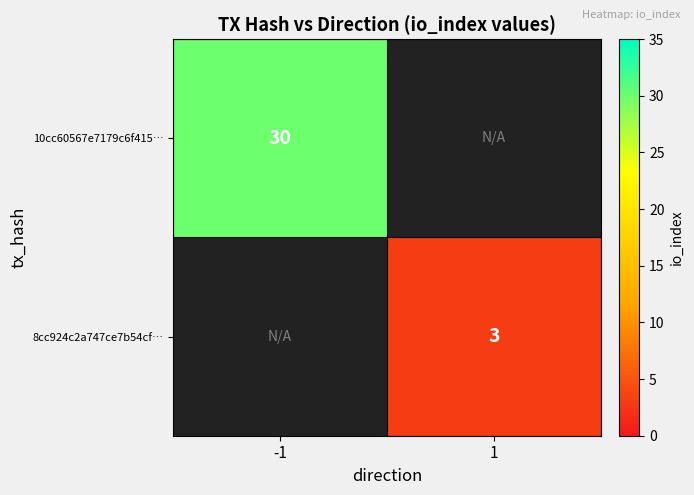

At how many categories does at least one series exceed 21?

1